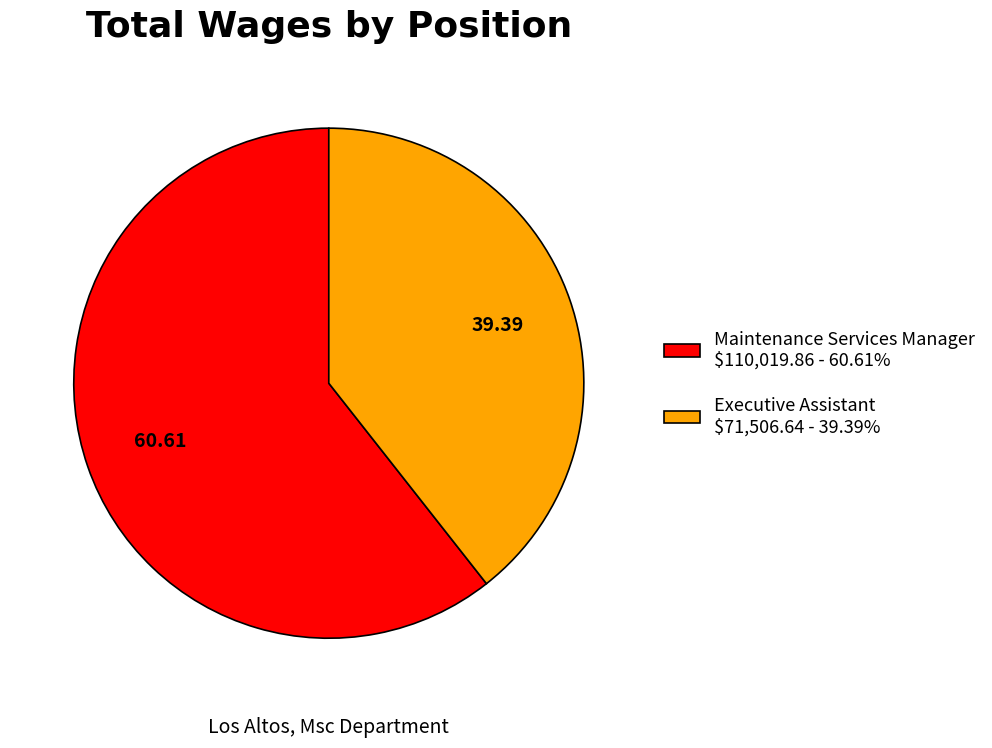

Is Maintenance Services Manager $110,019.86 - 60.61% the majority of the pie?

Yes